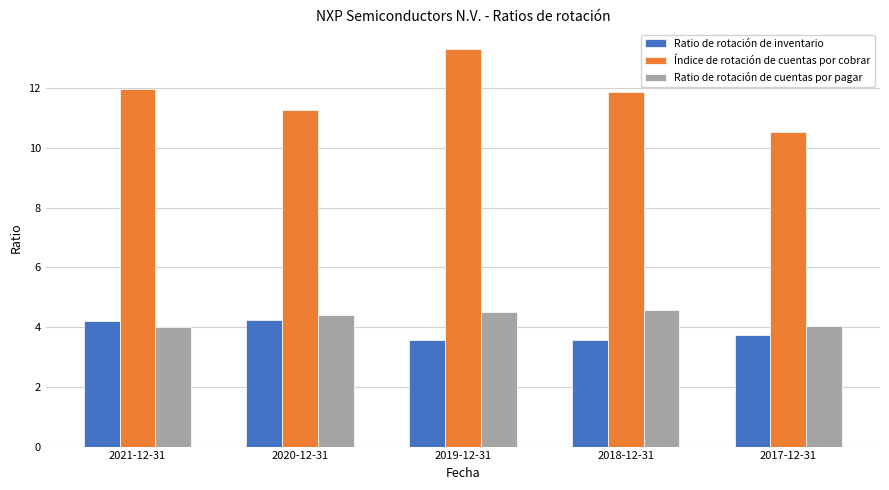

What is the greatest value displayed?

13.3